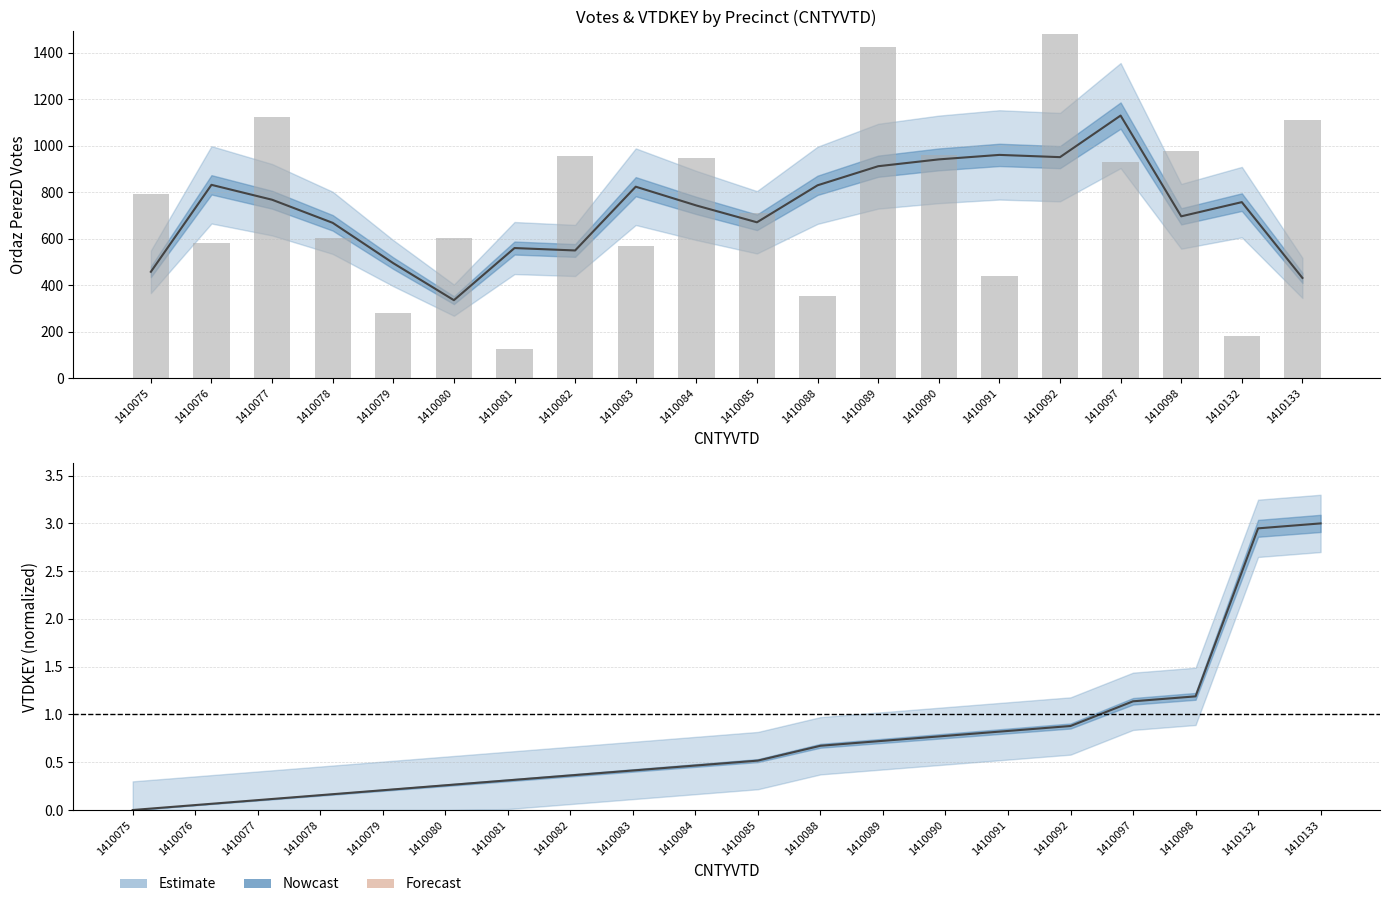

Where is VTDKEY nearest to the value 1?

1410092